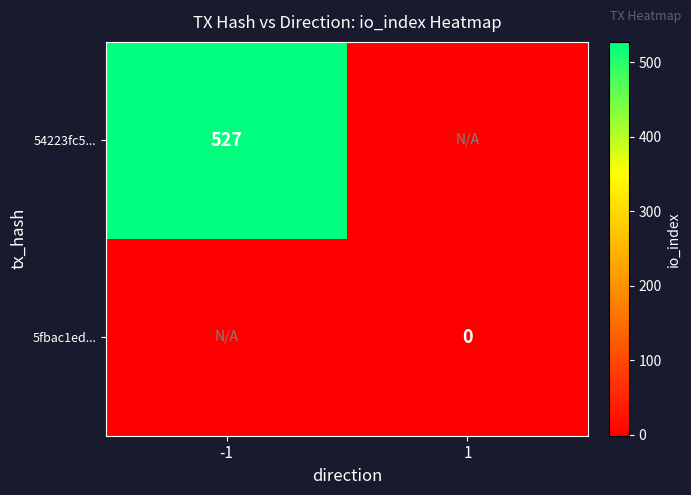

How many data points does each series have?

2